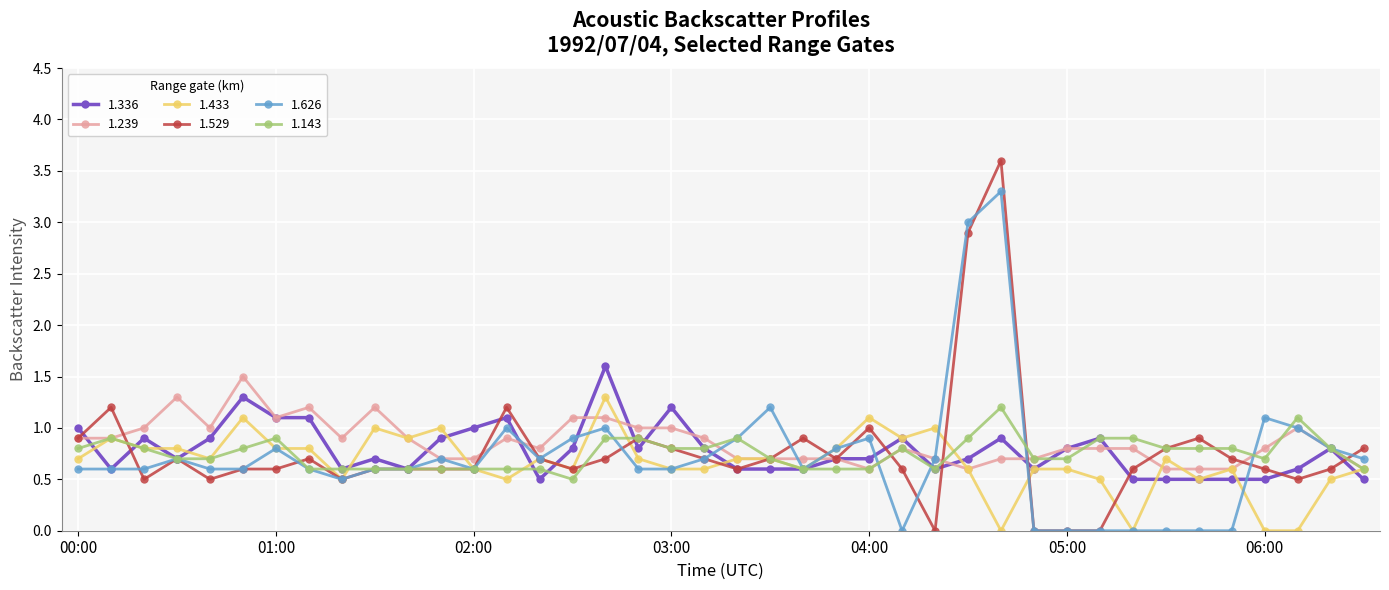

True or false: 1.143 has more than 2 interior local peaks.

True